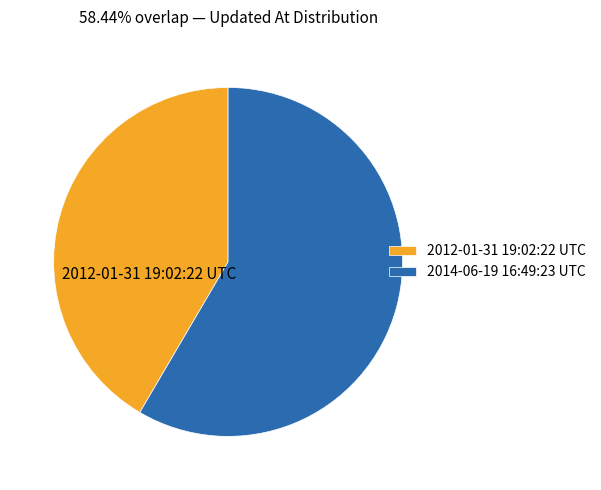

Which slice is the largest?

2014-06-19 16:49:23 UTC